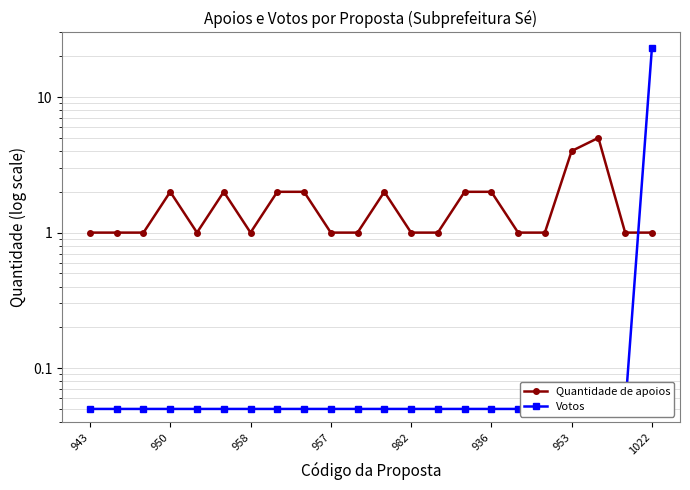

What is the difference between the maximum and second lowest values in the Quantidade de apoios series?

4.0